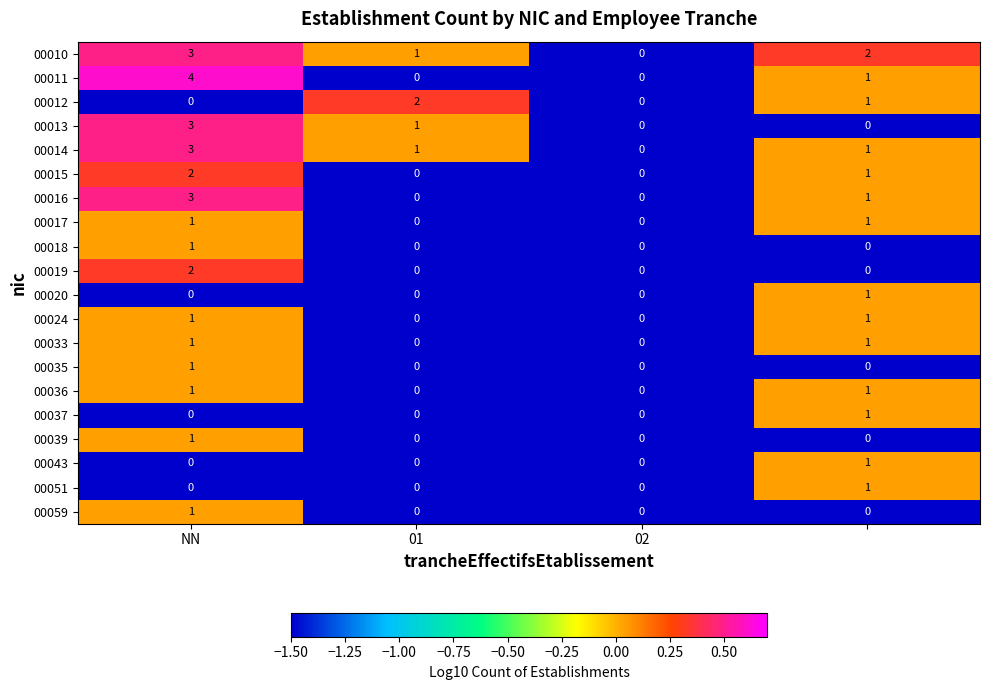

What is the difference between the maximum and minimum values in the 00014 series?

3